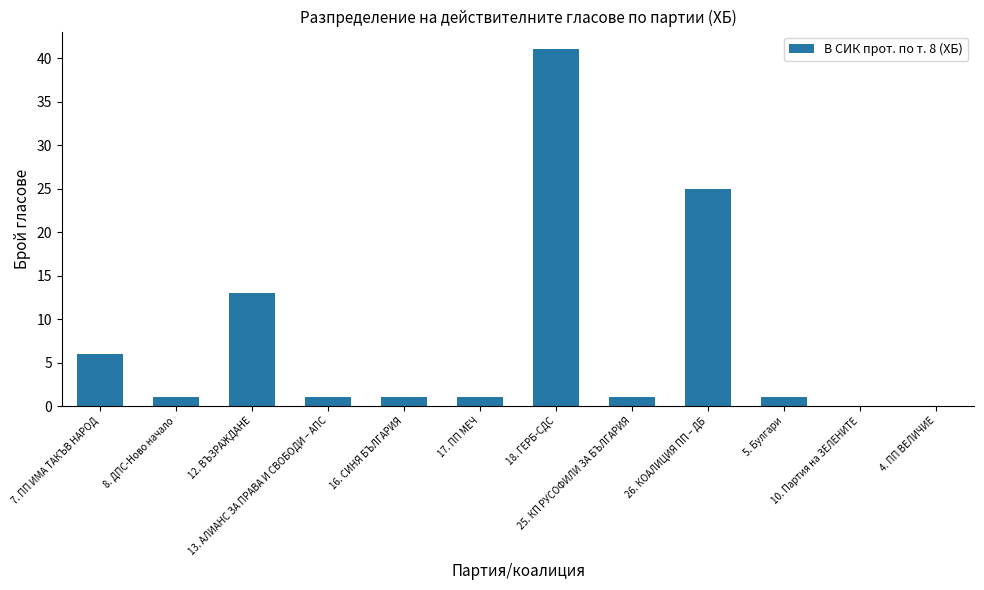

How many categories are shown in the chart?

12